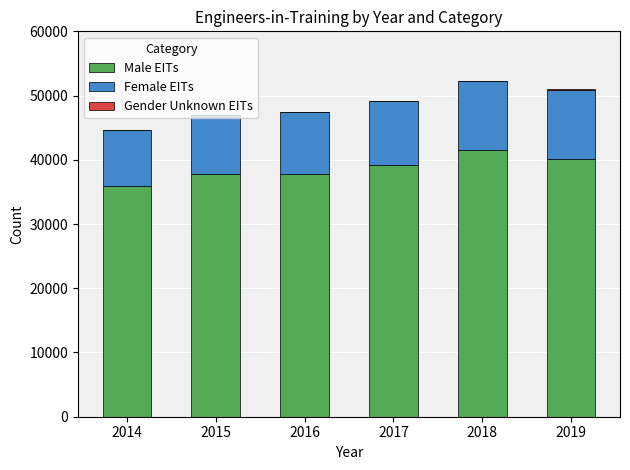

The value of Male EITs at 2019 is 40058. True or false?

True